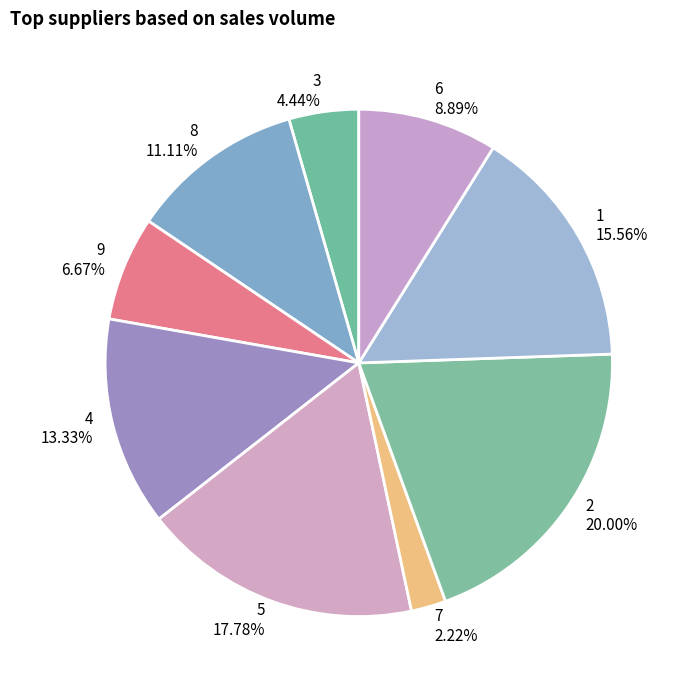

What is the ratio of the value at 2 to the value at 5?

1.1